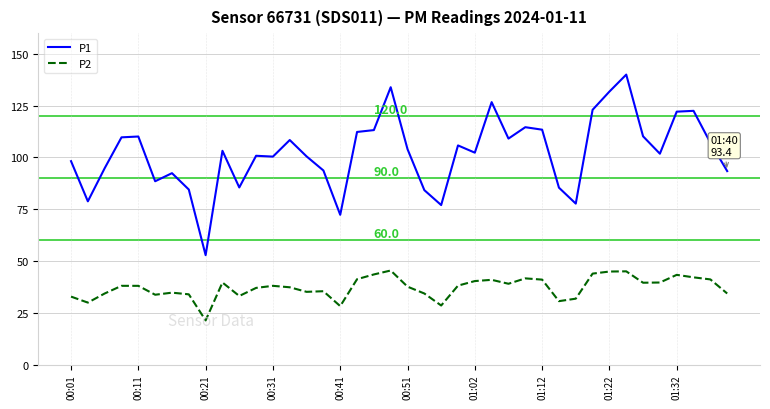

What is the highest value of the P2 series?

45.4